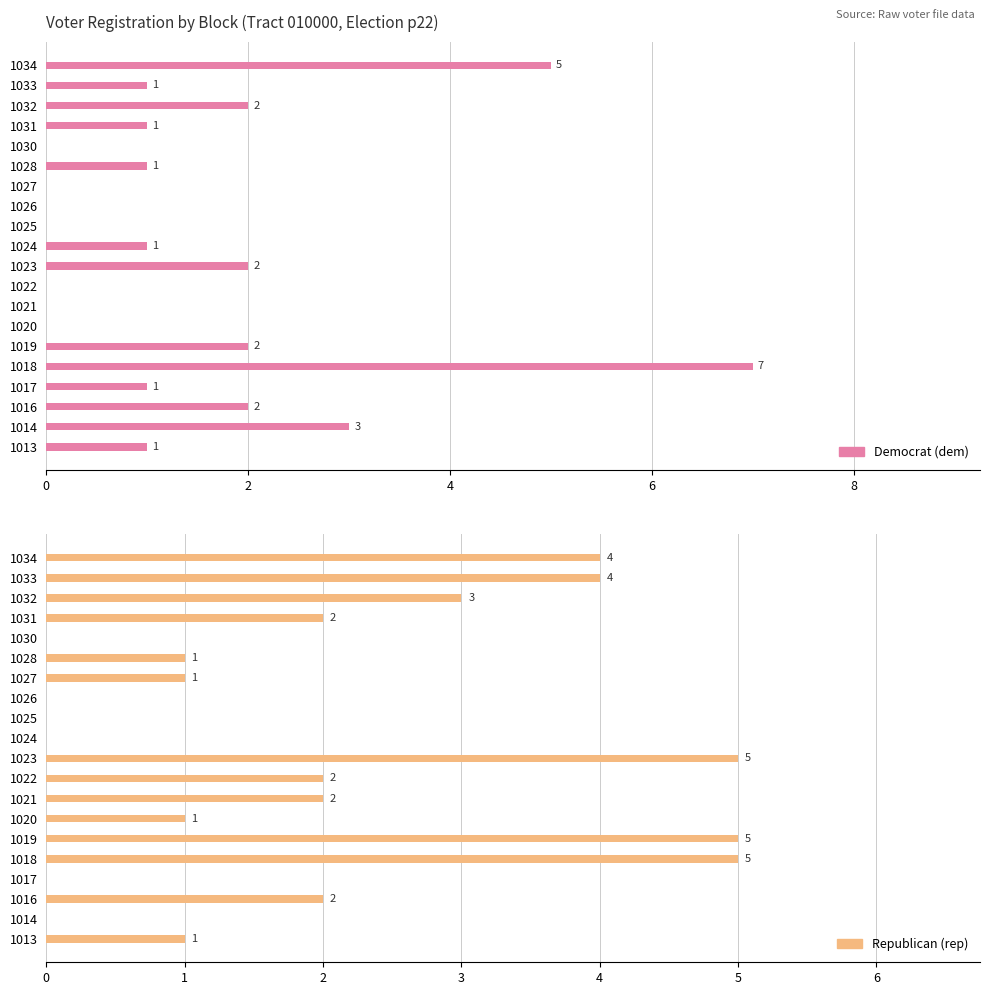

How many groups of bars are there?

20